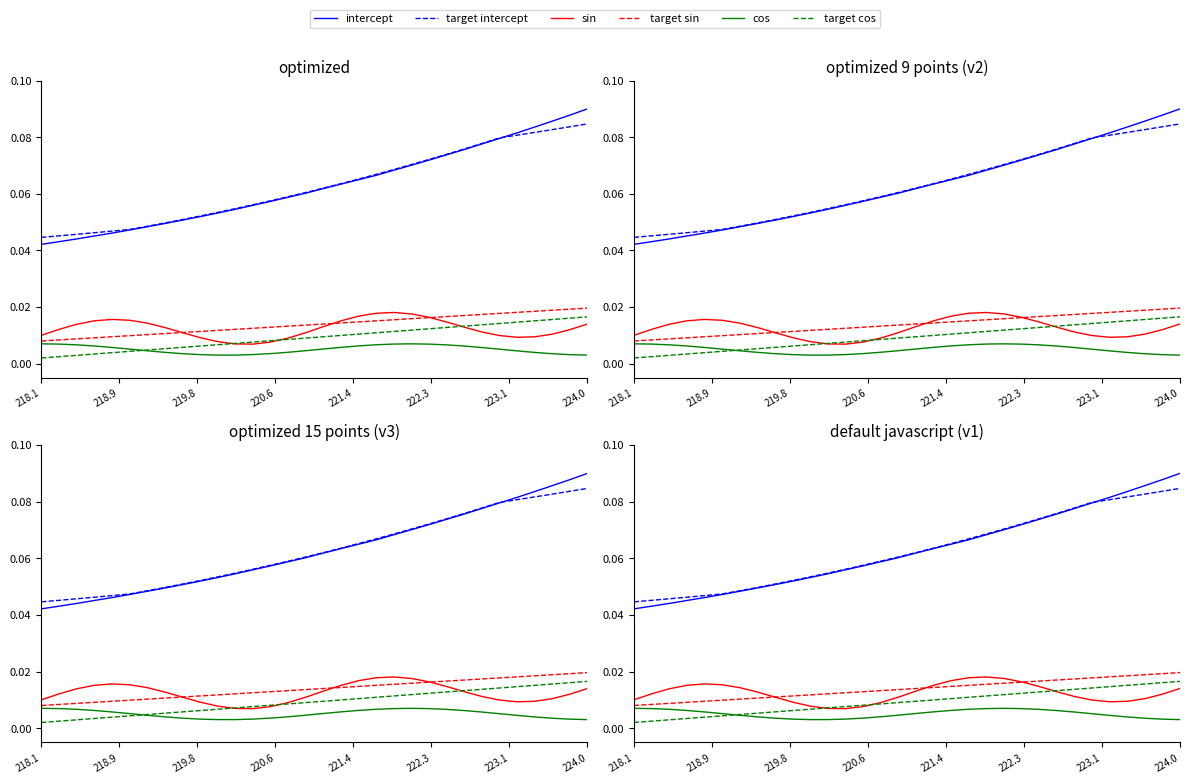

True or false: target sin and target cos cross at least once.

False